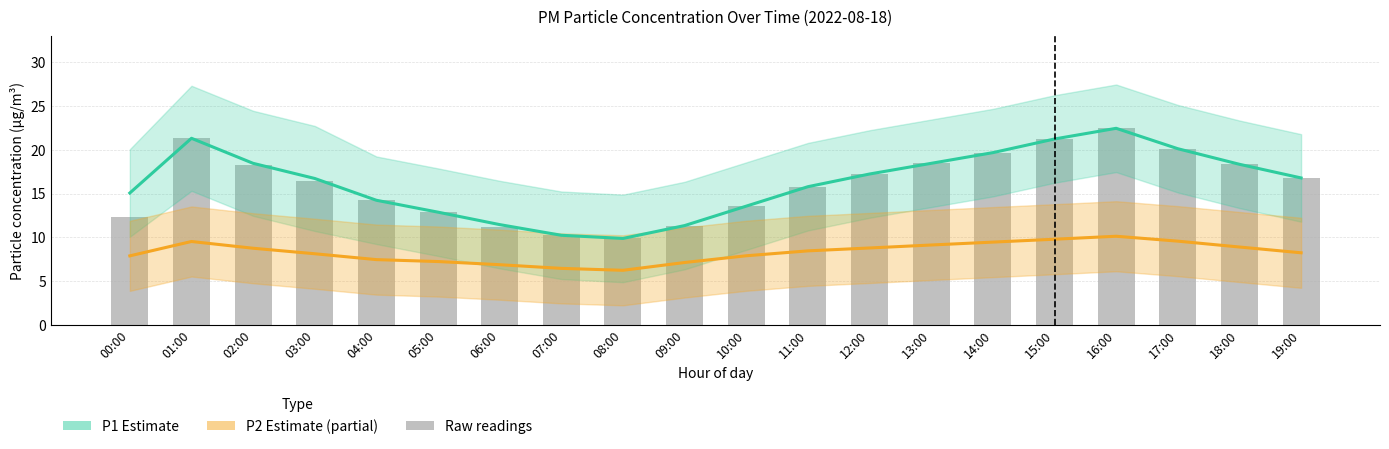

How many data points does each series have?

20